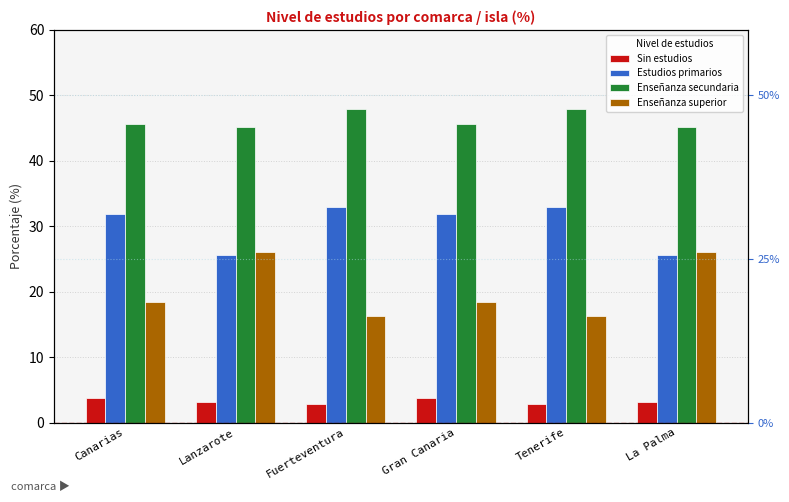

At which category does the chart reach its peak across all series?

Fuerteventura